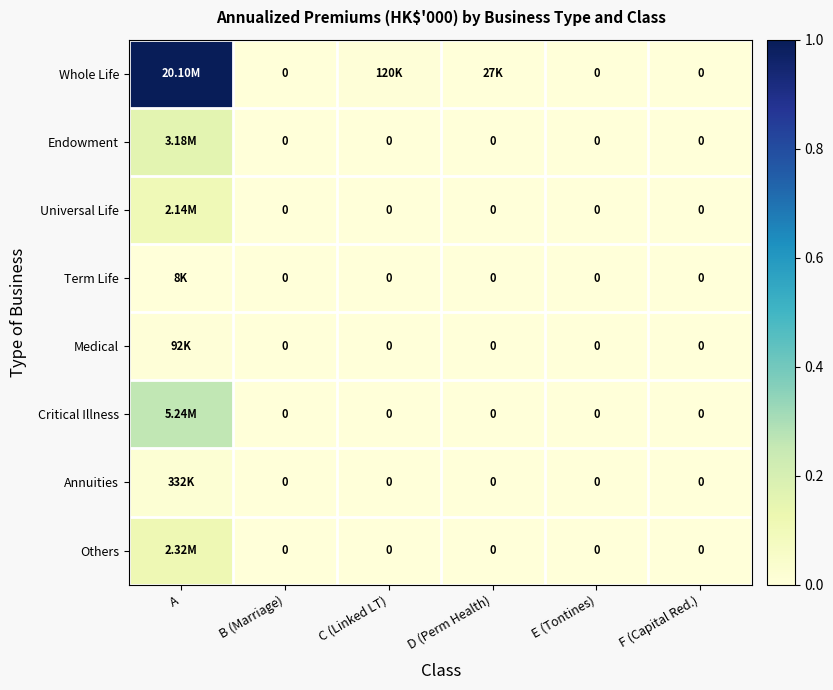

At which category is the sum across all series the highest?

A